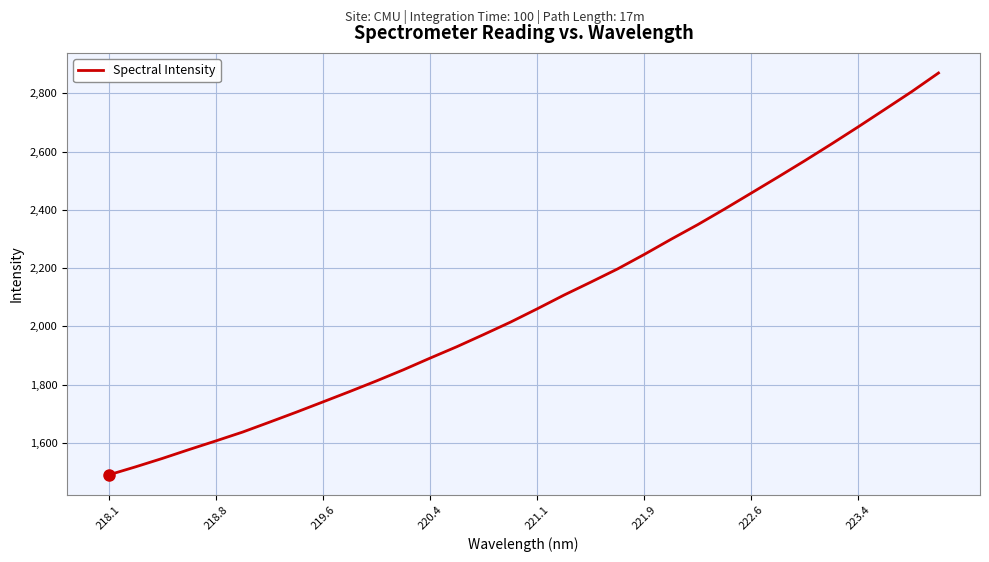

What is the smallest value displayed?

1489.9